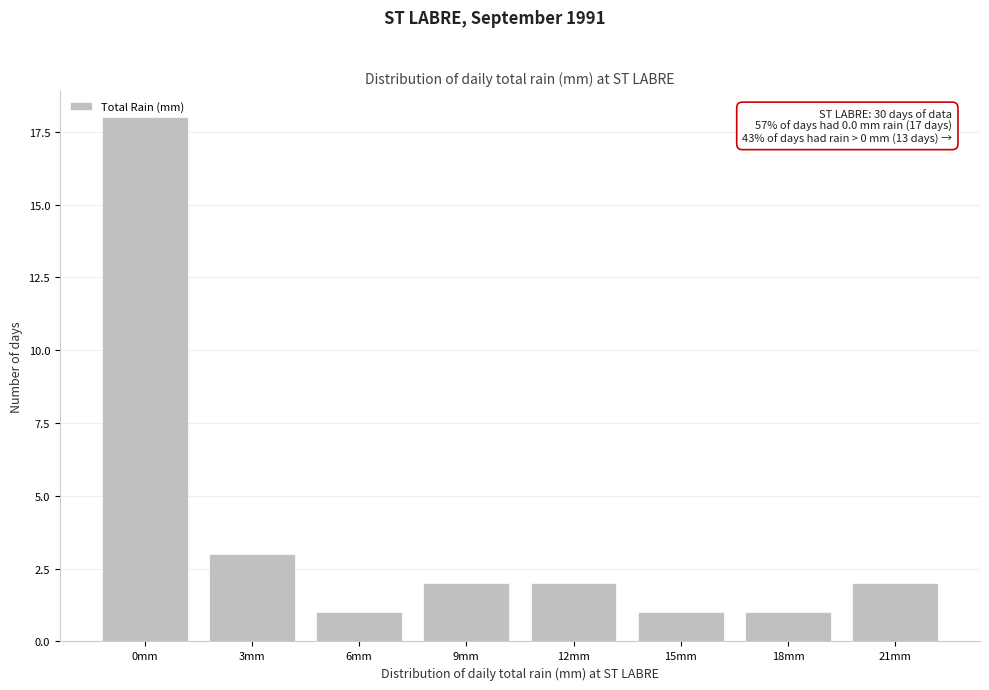

Reading right to left, transcribe all the data shown in this chart.

21mm=2	18mm=1	15mm=1	12mm=2	9mm=2	6mm=1	3mm=3	0mm=18